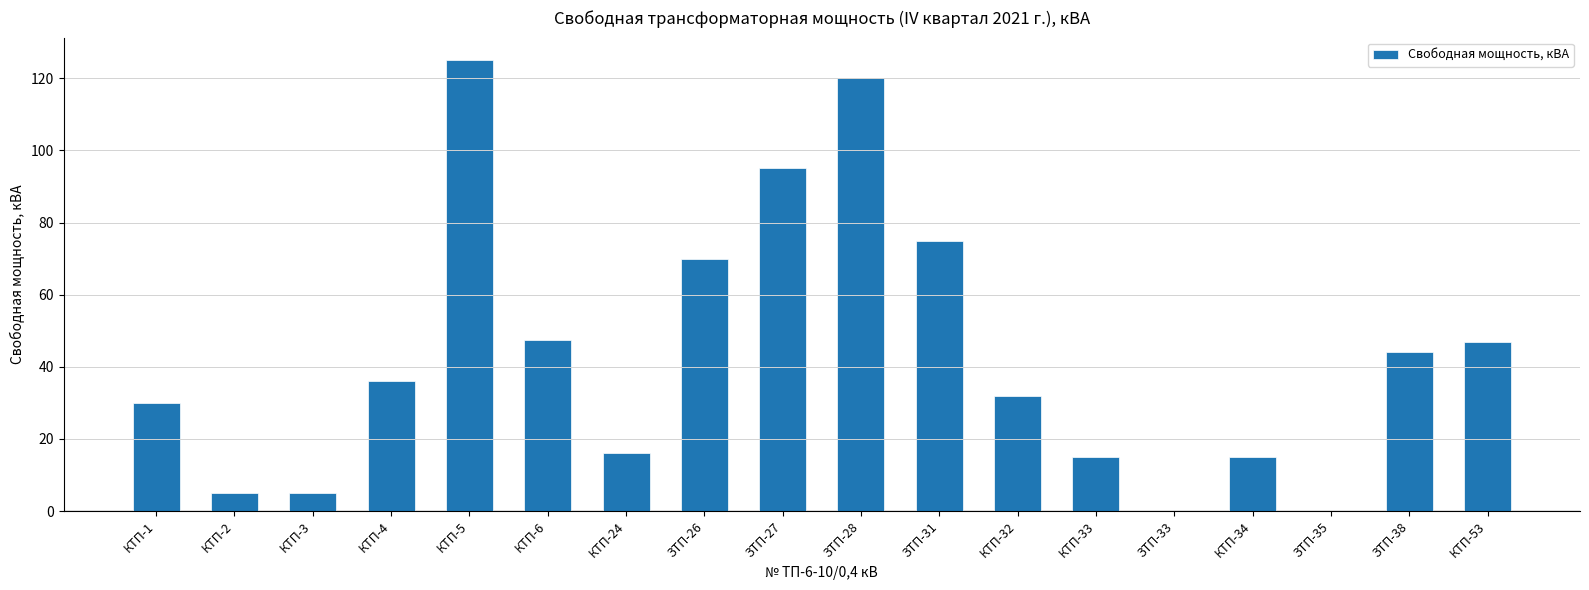

What is the sum of the values at КТП-33 and КТП-1?

45.0